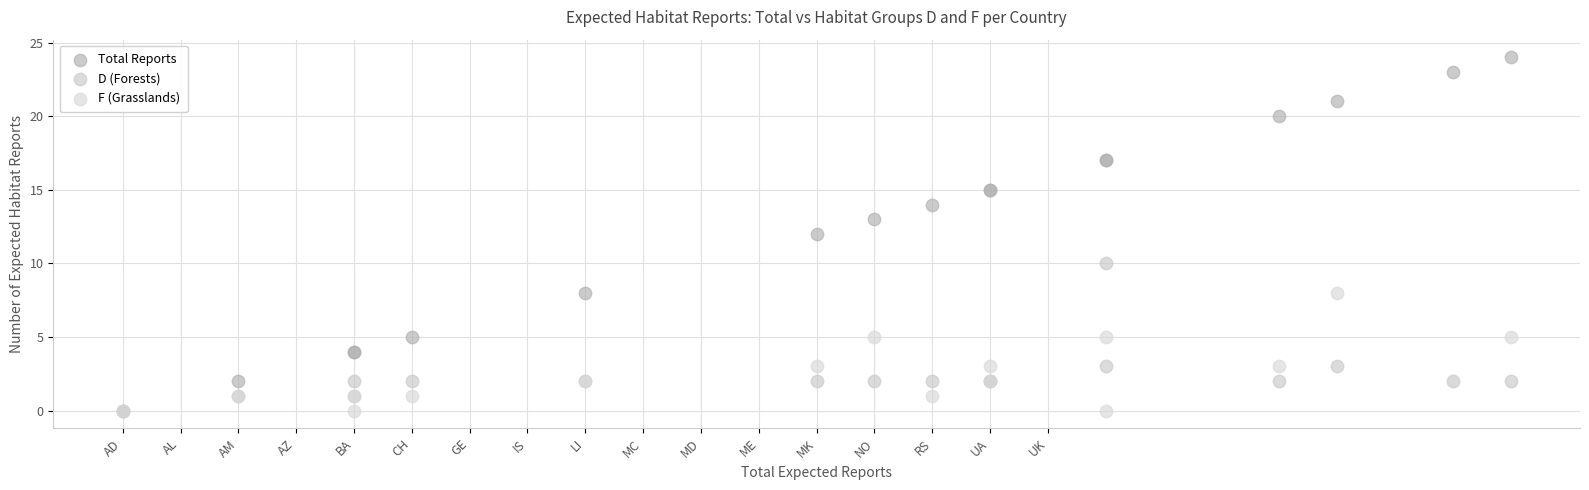

Which series has the widest spread of Y values?

Total Reports